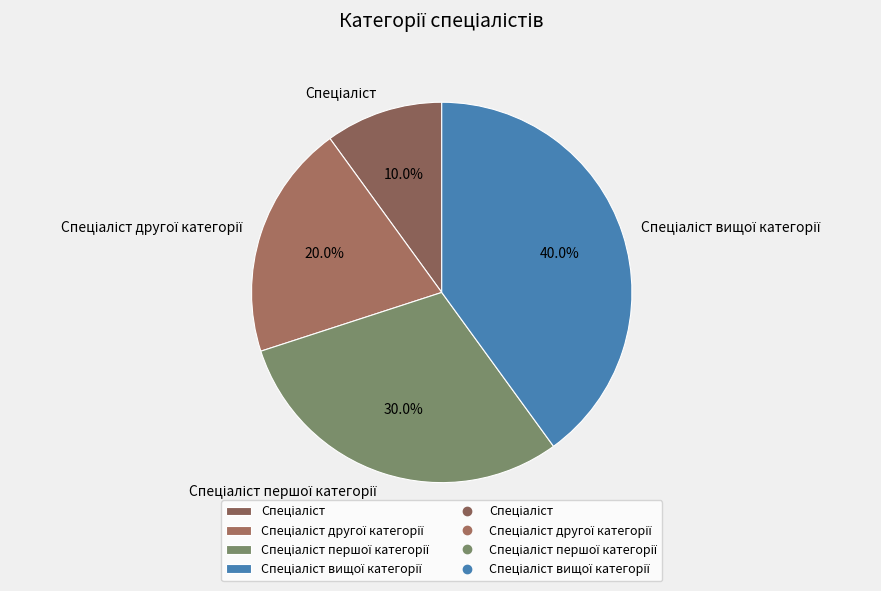

Is there any slice that represents more than half of the pie?

No